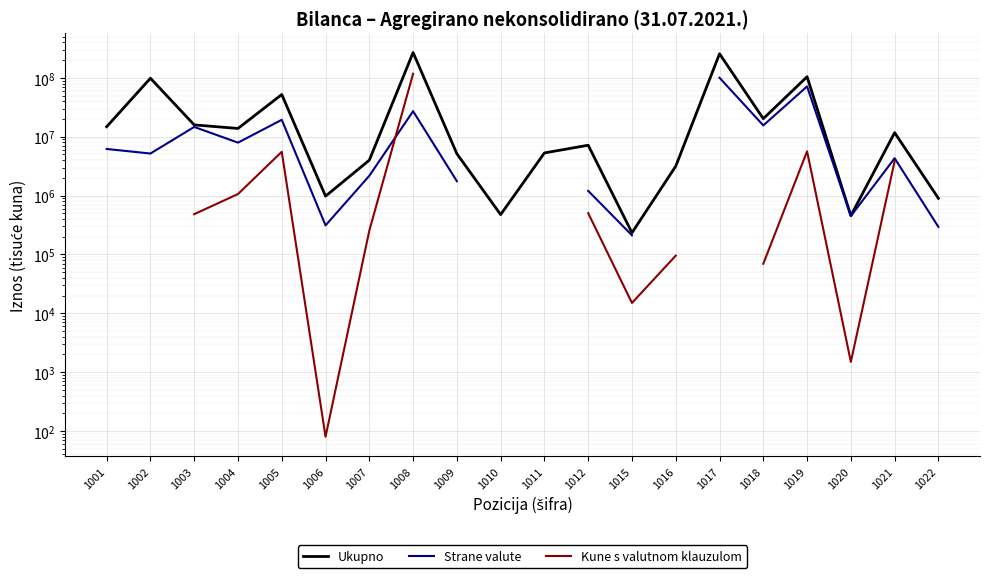

Between 1007 and 1016, which is larger?

1007